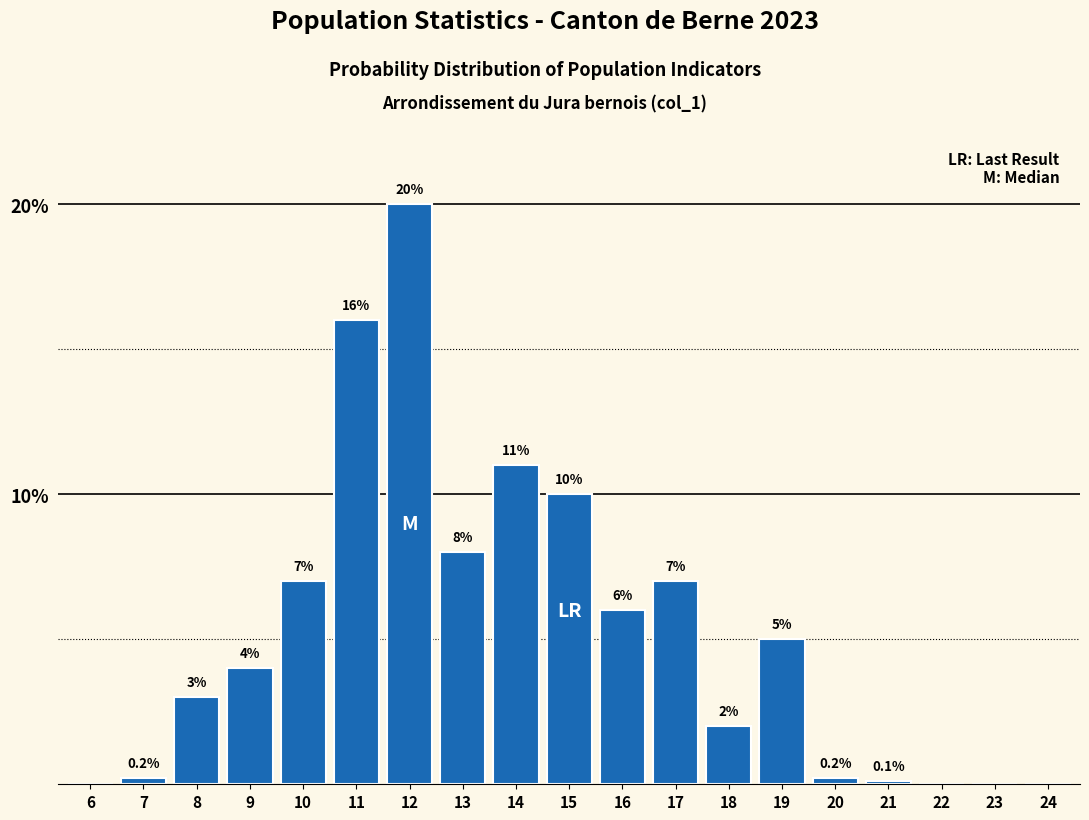

Reading left to right, transcribe all the data shown in this chart.

6=0.0	7=0.2	8=3.0	9=4.0	10=7.0	11=16.0	12=20.0	13=8.0	14=11.0	15=10.0	16=6.0	17=7.0	18=2.0	19=5.0	20=0.2	21=0.1	22=0.0	23=0.0	24=0.0